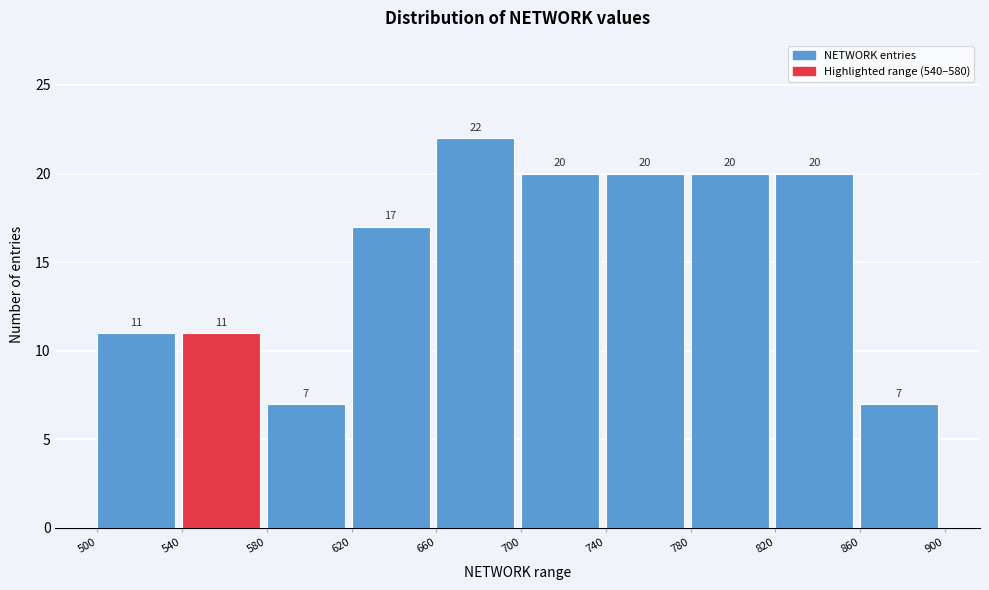

Reading left to right, list every bar in this chart as the range it spans on the x-axis followed by its height.

500 to 540: 11
540 to 580: 11
580 to 620: 7
620 to 660: 17
660 to 700: 22
700 to 740: 20
740 to 780: 20
780 to 820: 20
820 to 860: 20
860 to 900: 7